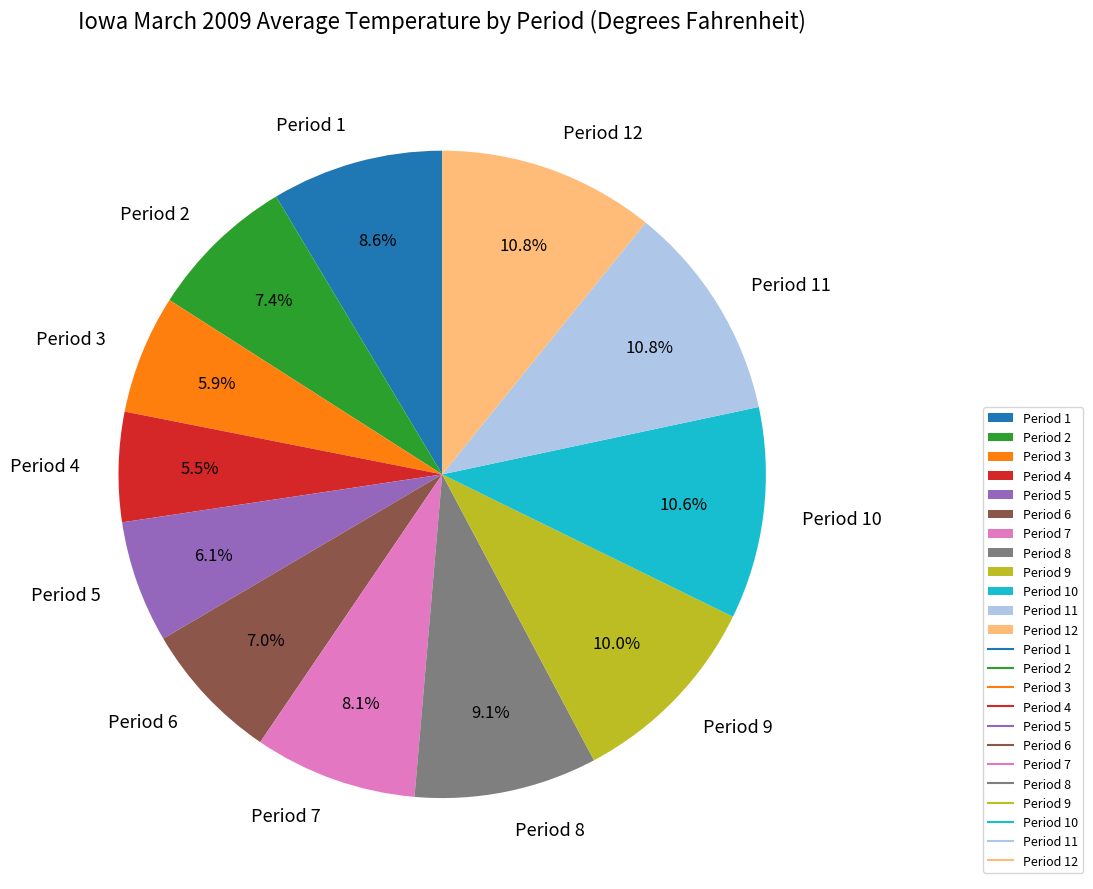

To the nearest percent, what percentage of the pie is Period 3?

6%